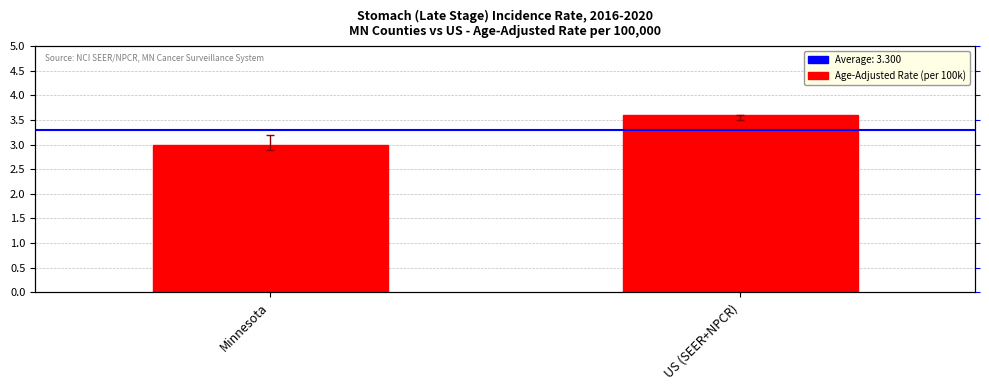

What is the maximum value for Age-Adjusted Rate (per 100k)?

3.6